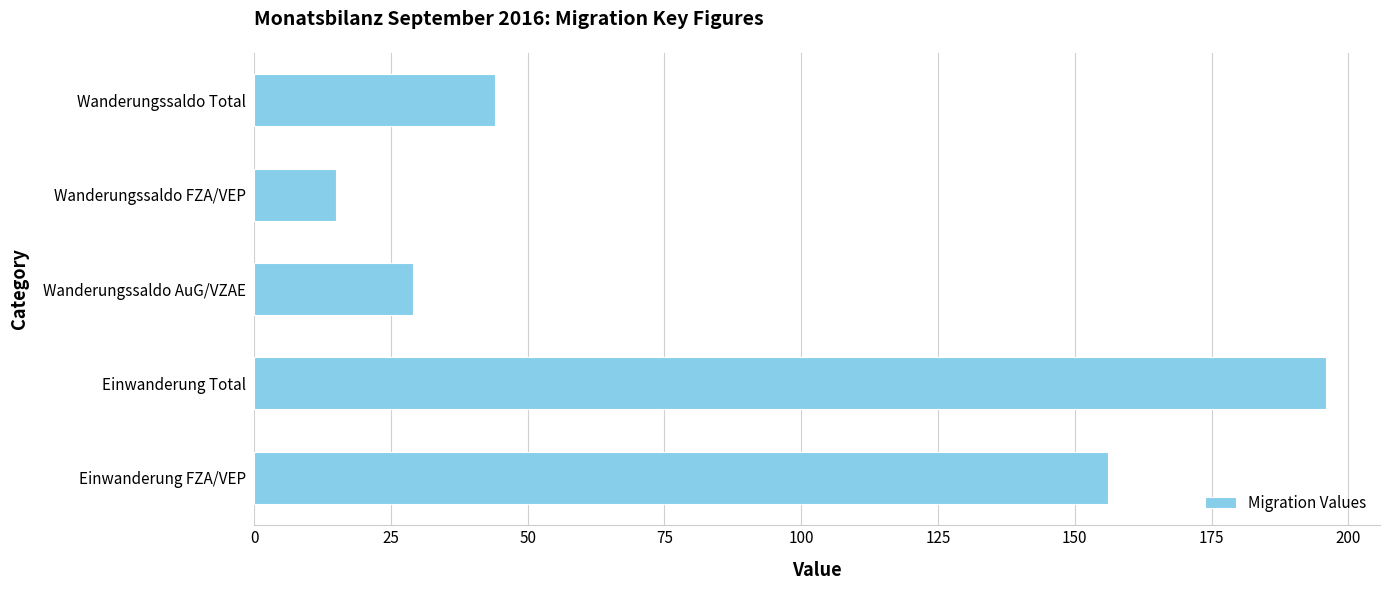

Reading top to bottom, what are all the values shown in this chart?

Wanderungssaldo Total=44	Wanderungssaldo FZA/VEP=15	Wanderungssaldo AuG/VZAE=29	Einwanderung Total=196	Einwanderung FZA/VEP=156